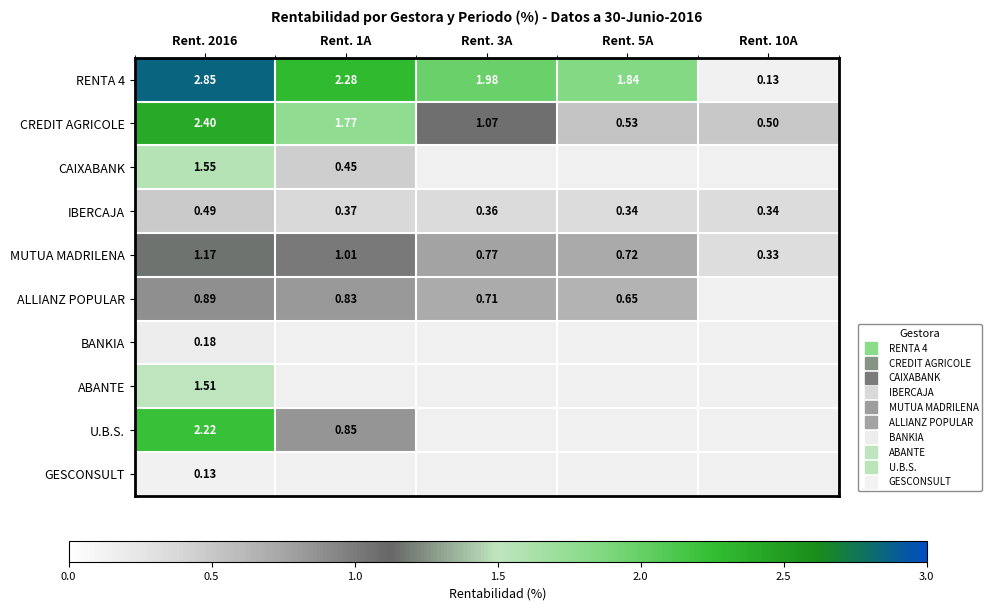

Is the value of CREDIT AGRICOLE at Rent. 3A greater than the value of ALLIANZ POPULAR at Rent. 3A?

Yes